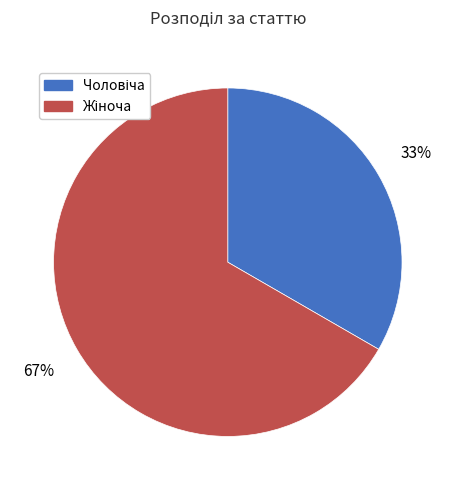

How many segments does this pie chart have?

2